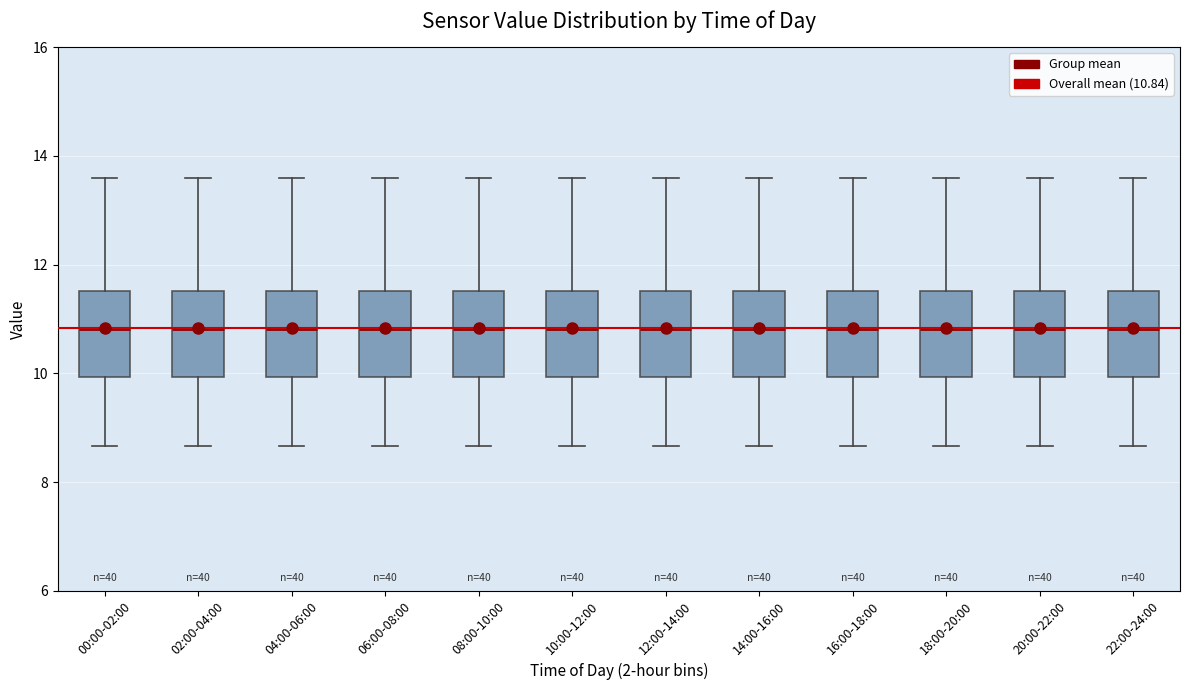

Where does the median line of the box for 06:00-08:00 sit on the y-axis? The values are not printed on the chart, so give them approximately, as read against the axis.

10.8